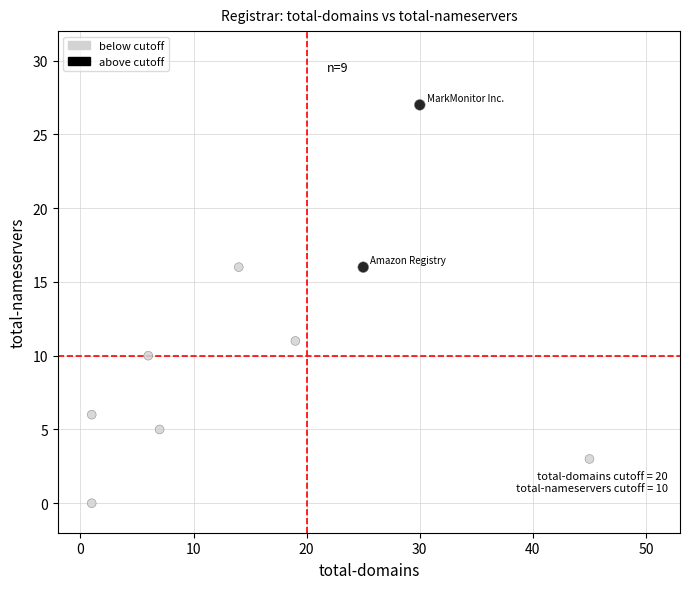

What Y value in the scatter plot is closest to 13?

11